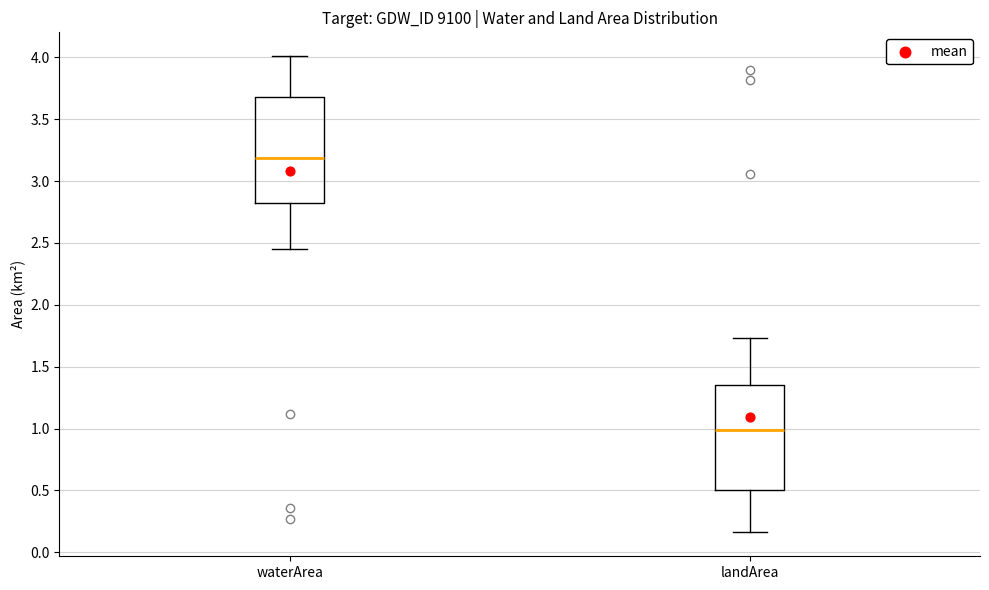

Which box's median line is the lowest?

landArea